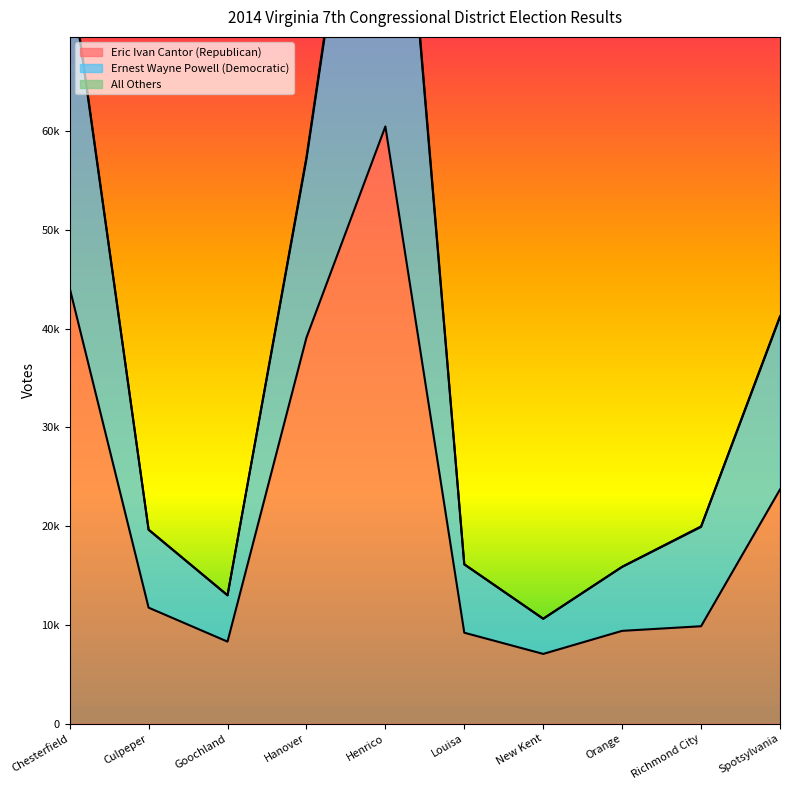

What is the total value across all series at Richmond City?

29841